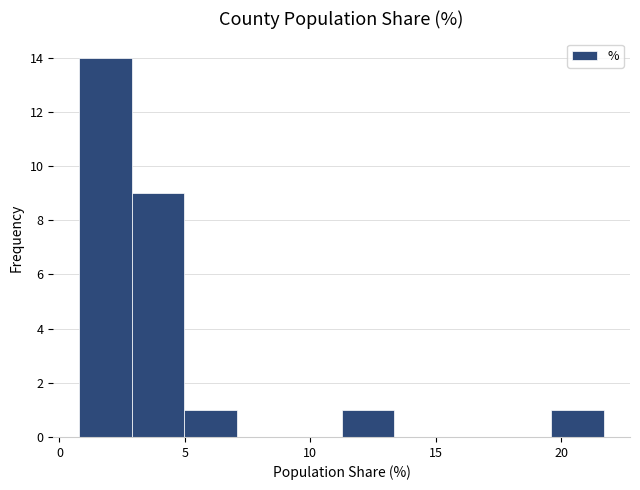

Reading left to right, transcribe this chart: for each bar, give the range it covers on the x-axis and its height. Neither the bar edges nor the heights are printed on the chart, so give them approximately, as read against the axes.

1.0 to 3.0: 14
3.0 to 5.0: 9
5.0 to 7.0: 1
7.0 to 9.0: 0
9.0 to 11.5: 0
11.5 to 13.5: 1
13.5 to 15.5: 0
15.5 to 17.5: 0
17.5 to 19.5: 0
19.5 to 21.5: 1